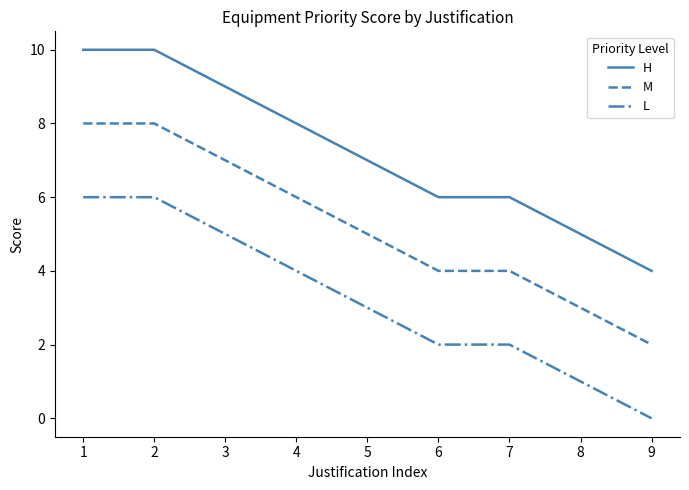

Rank the series by their maximum value, from lowest to highest.

L, M, H